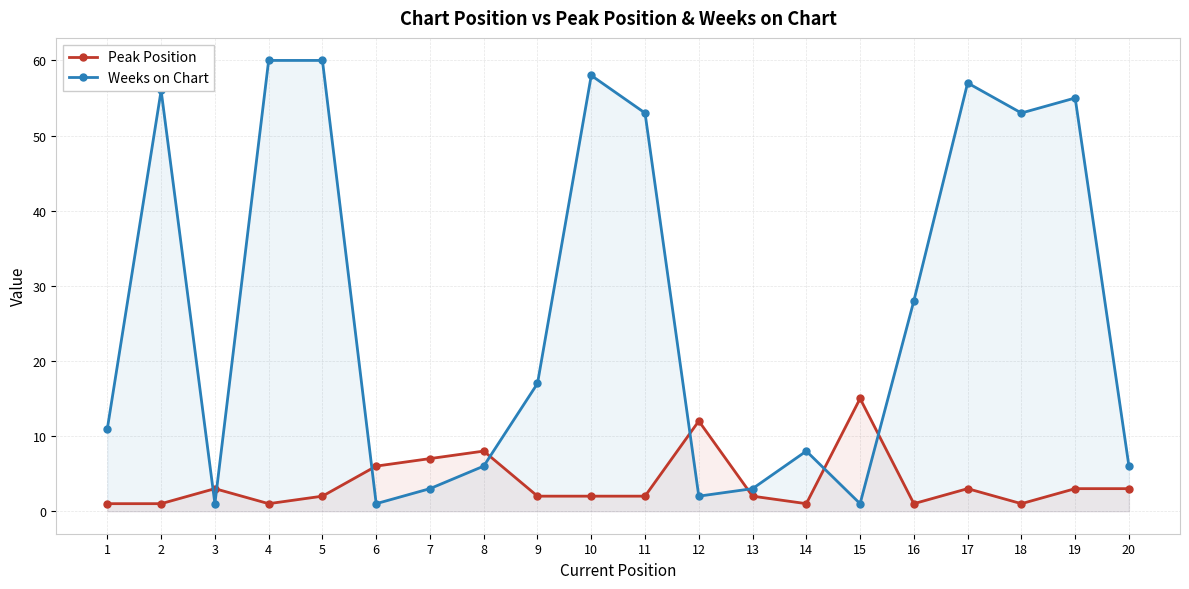

Which series has the largest range (max minus min)?

Weeks on Chart